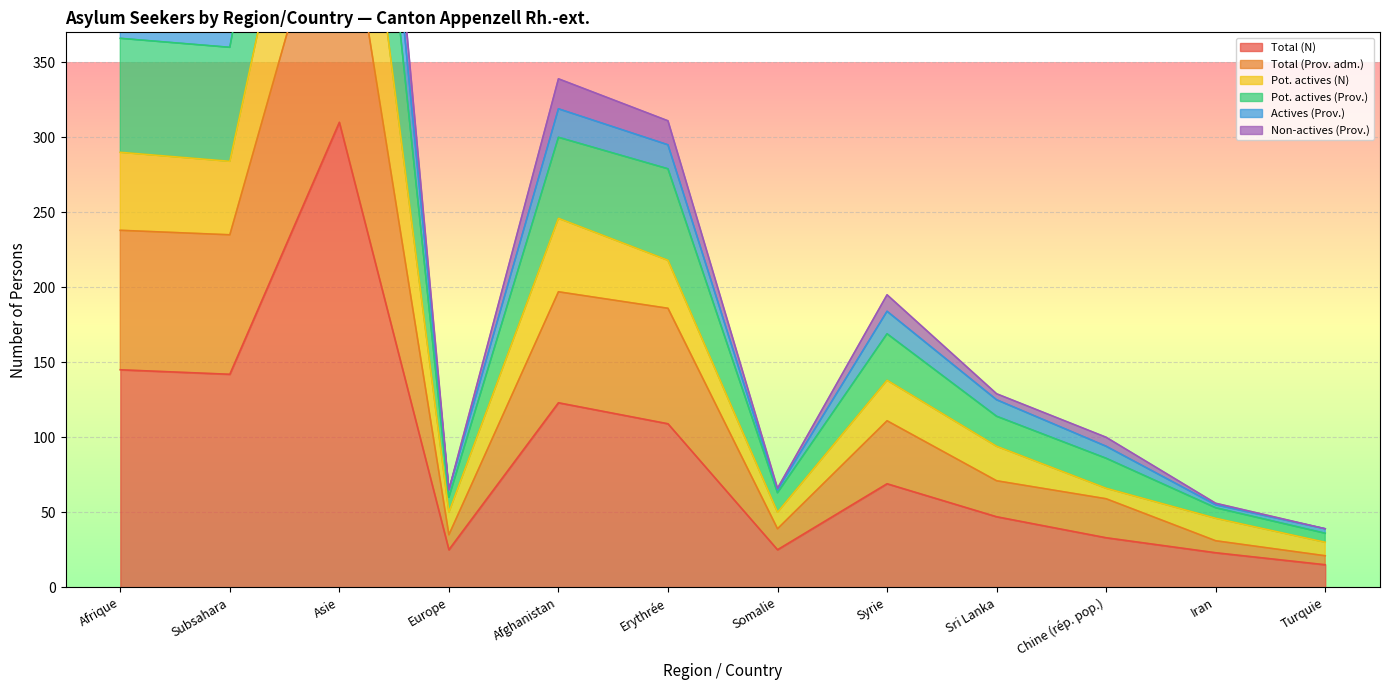

Is it true that Total (N) equals 109 at Erythrée?

True